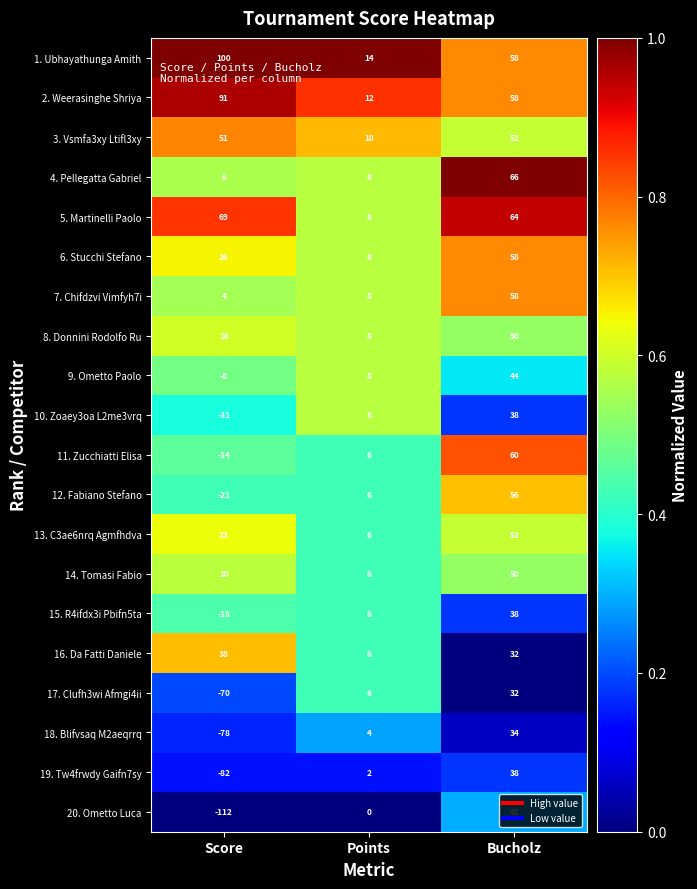

True or false: 17. Clufh3wi Afmgi4ii has a value of -70 at Score.

True